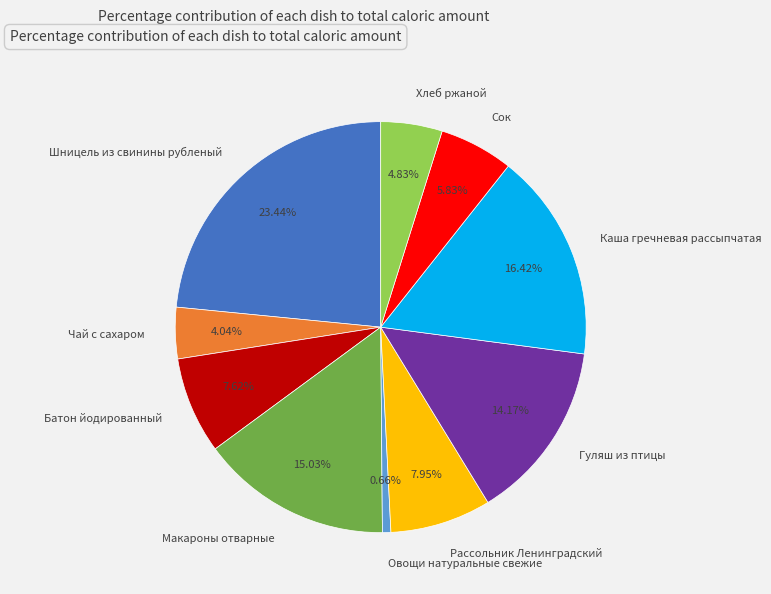

To the nearest percent, what is the difference between the largest and smallest slice percentages?

23%